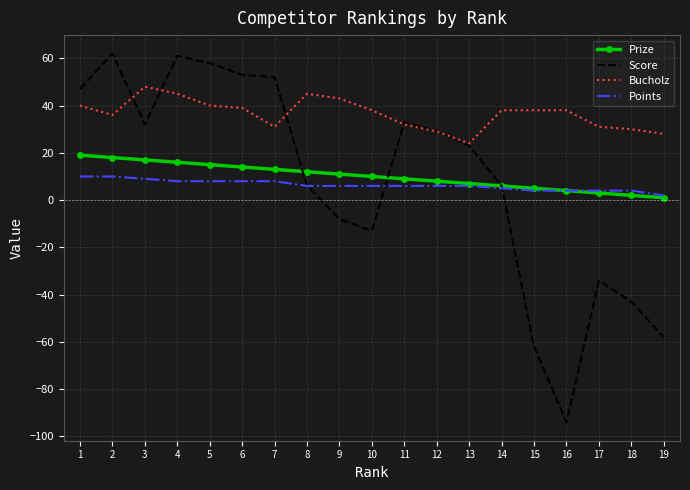

How many categories are shown in the chart?

19